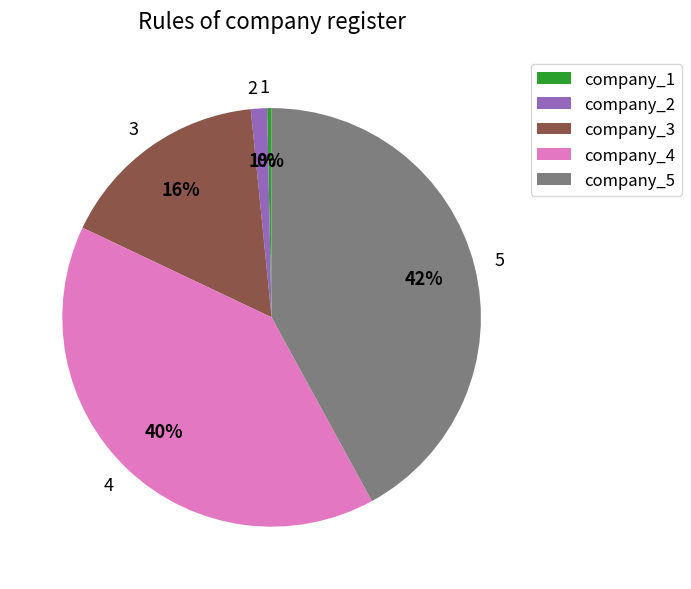

Does any single category account for the majority?

No